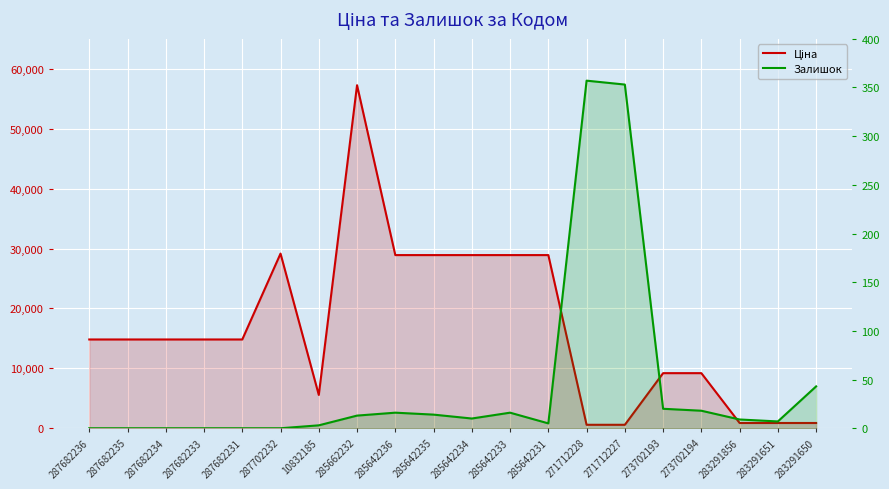

Reading right to left, what are all the values shown in this chart?

Ціна: 878.0	878.0	878.0	9196.3	9196.3	578.1	578.1	28901.7	28901.7	28901.7	28901.7	28901.7	57258.0	5560.3	29152.3	14817.6	14817.6	14817.6	14817.6	14817.6
Залишок: 43.0	7.0	9.0	18.0	20.0	353.0	357.0	5.0	16.0	10.0	14.0	16.0	13.0	3.0	0.0	0.0	0.0	0.0	0.0	0.0